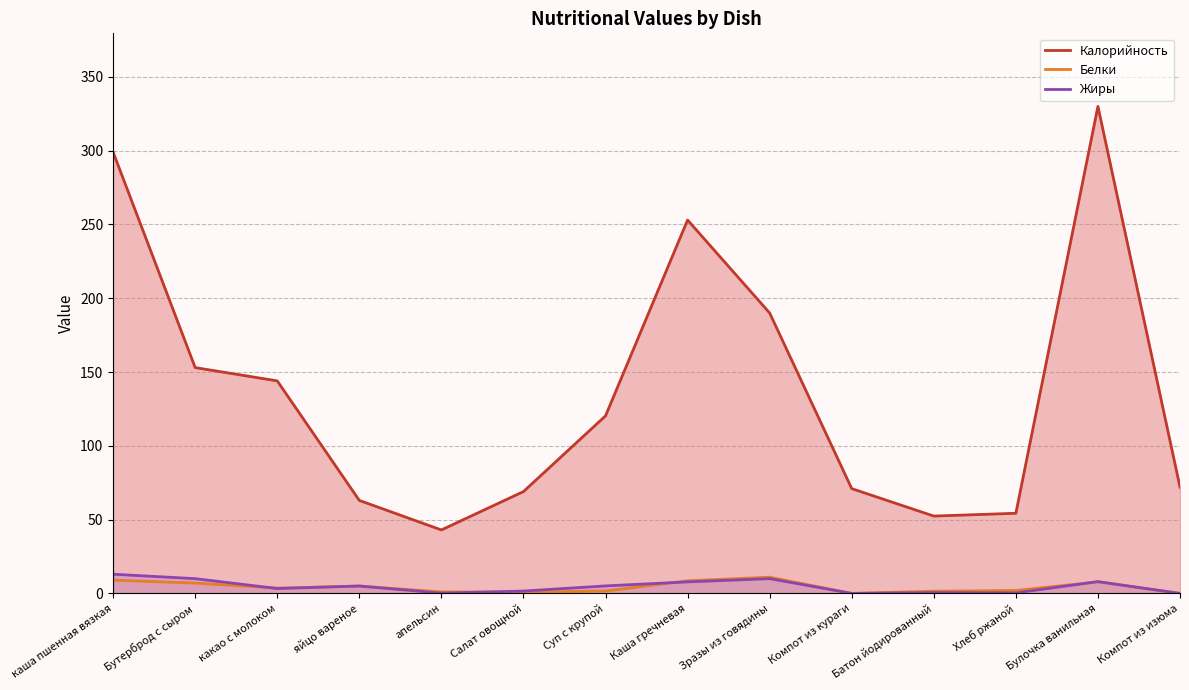

What is the label of the 2nd point from the right?

Булочка ванильная